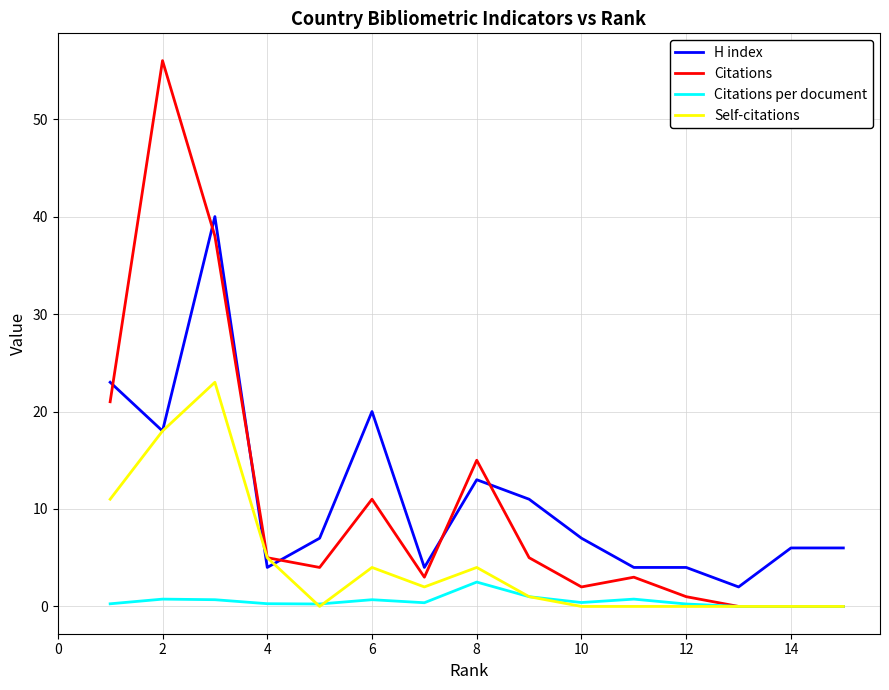

What is the maximum value shown in the chart?

56.0